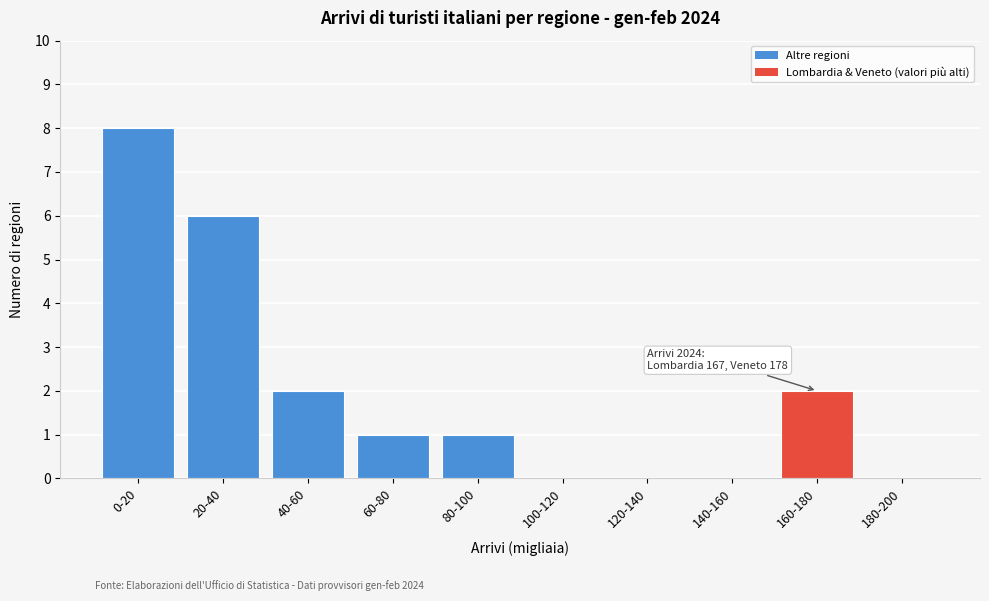

Reading right to left, list all the values displayed in this chart.

180-200=0	160-180=2	140-160=0	120-140=0	100-120=0	80-100=1	60-80=1	40-60=2	20-40=6	0-20=8